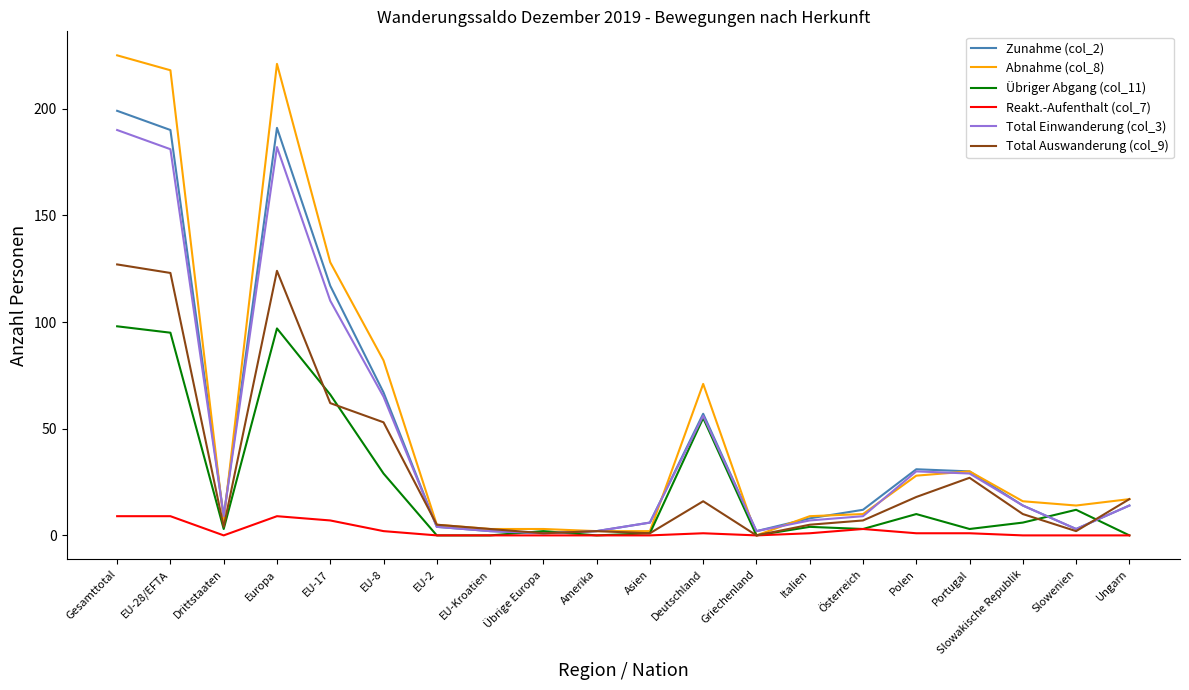

Reading left to right, transcribe all the data shown in this chart.

Zunahme (col_2): 199	190	9	191	117	67	4	2	1	2	6	57	2	8	12	31	30	14	3	14
Abnahme (col_8): 225	218	7	221	128	82	5	3	3	2	2	71	0	9	10	28	30	16	14	17
Übriger Abgang (col_11): 98	95	3	97	66	29	0	0	2	0	1	55	0	4	3	10	3	6	12	0
Reakt.-Aufenthalt (col_7): 9	9	0	9	7	2	0	0	0	0	0	1	0	1	3	1	1	0	0	0
Total Einwanderung (col_3): 190	181	9	182	110	65	4	2	1	2	6	56	2	7	9	30	29	14	3	14
Total Auswanderung (col_9): 127	123	4	124	62	53	5	3	1	2	1	16	0	5	7	18	27	10	2	17